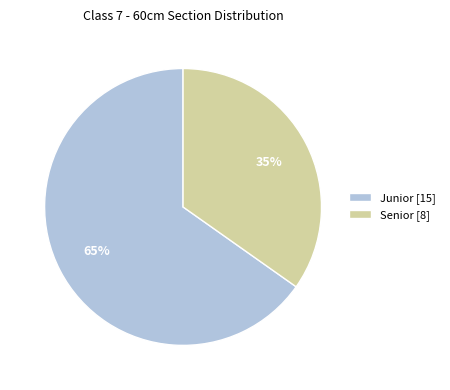

Which slice is the largest?

Junior [15]